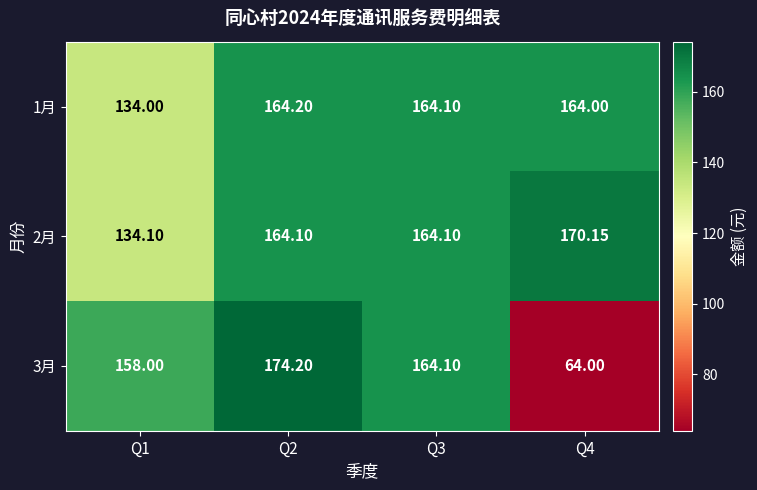

Is the value of 3月 at Q4 greater than the value of 2月 at Q3?

No